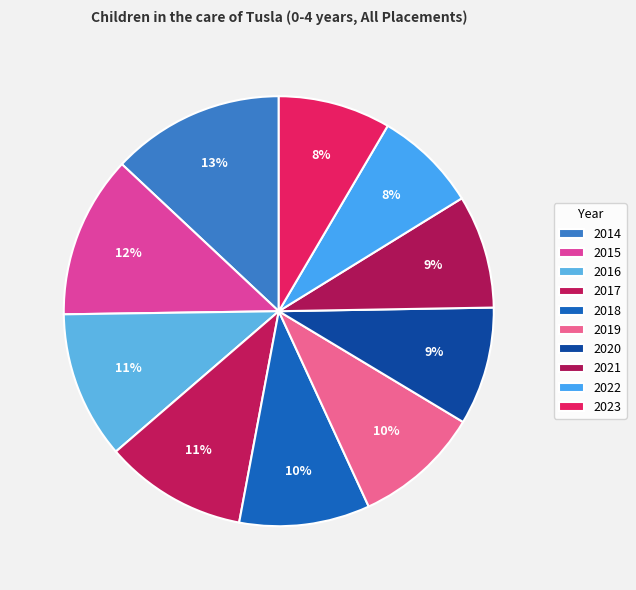

To the nearest percent, what is the average slice percentage?

10%